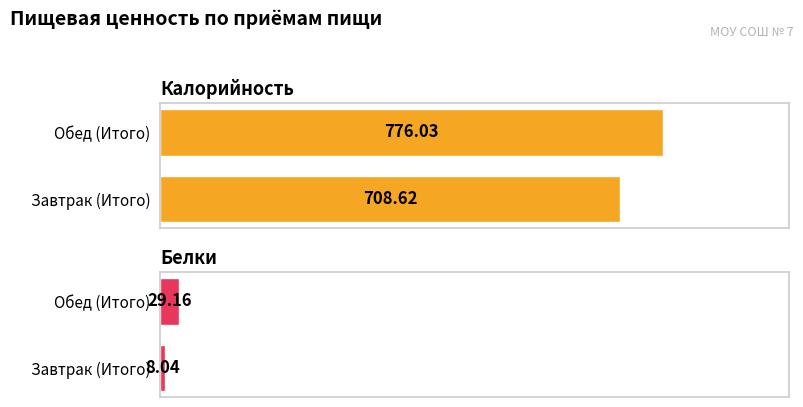

True or false: Белки has a value of 29.2 at Обед (Итого).

True